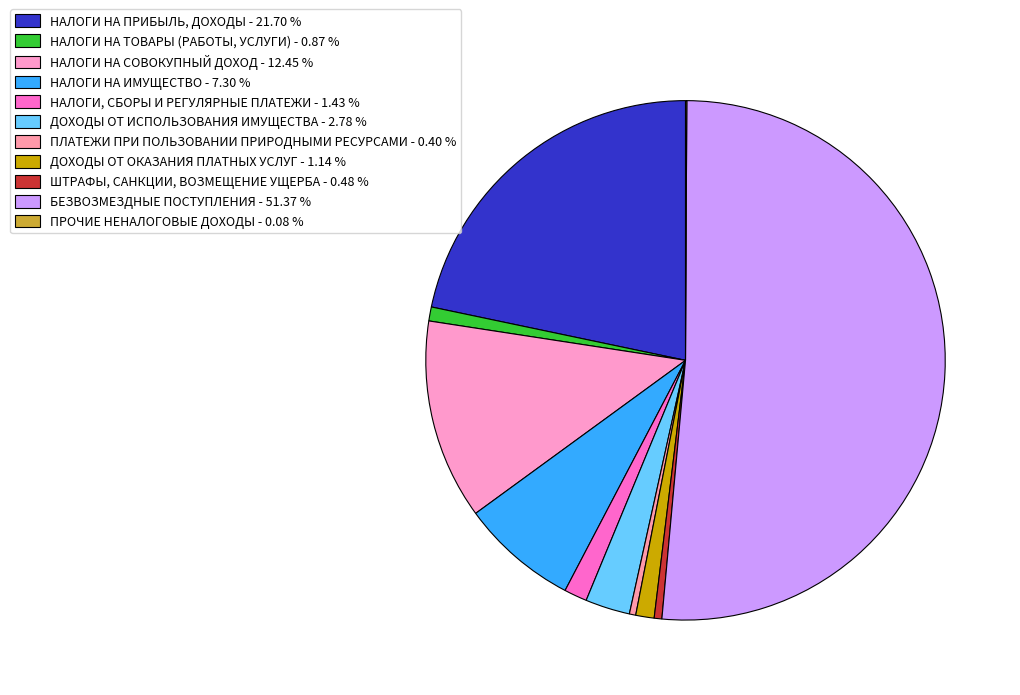

How many slices are in this pie chart?

11